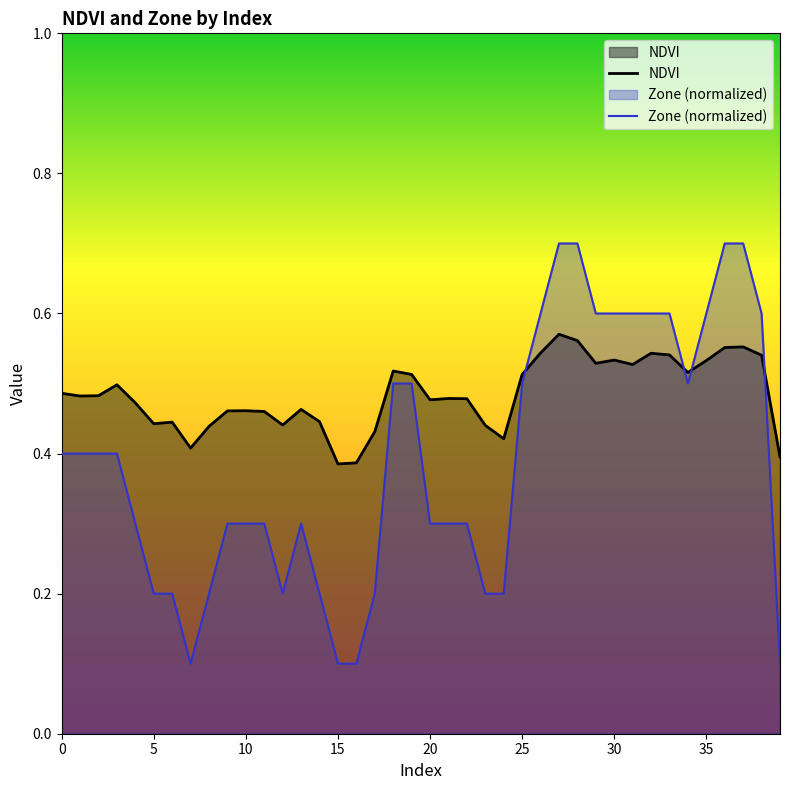

The value of Zone (normalized) at 35 is 1.0. True or false?

False